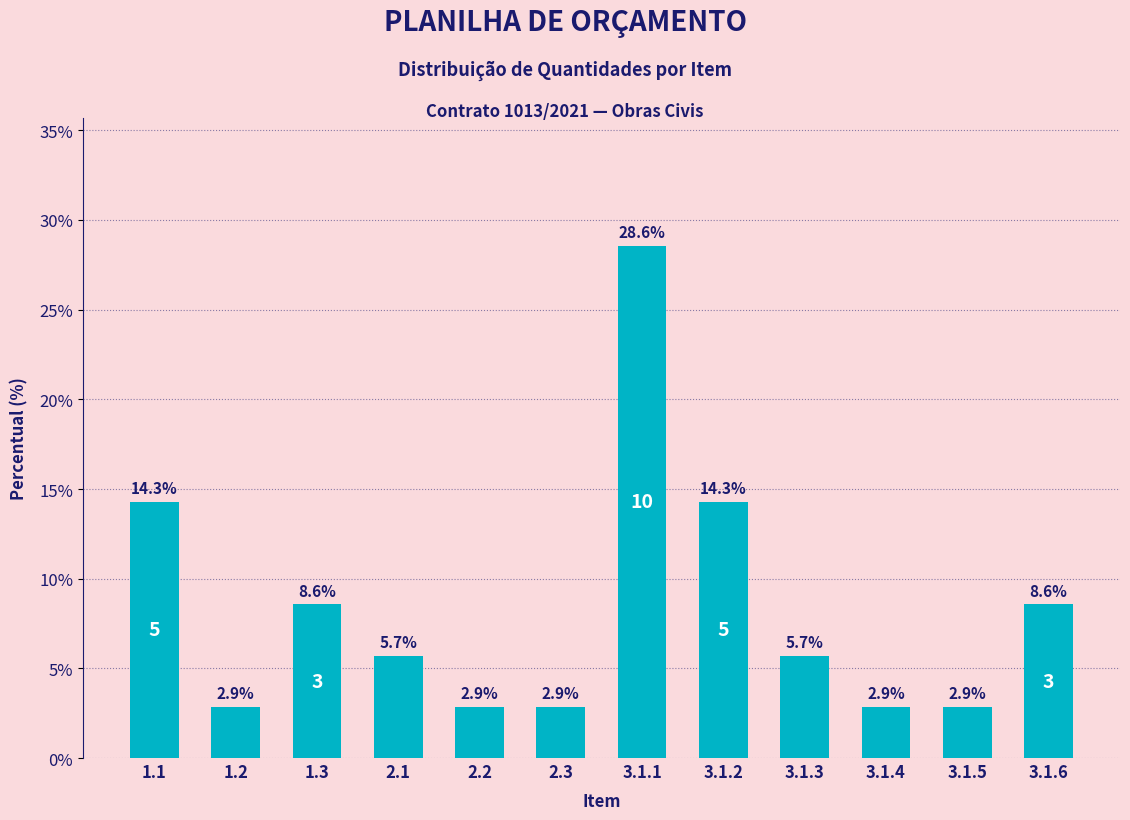

The value at 2.1 is 9.7. True or false?

False